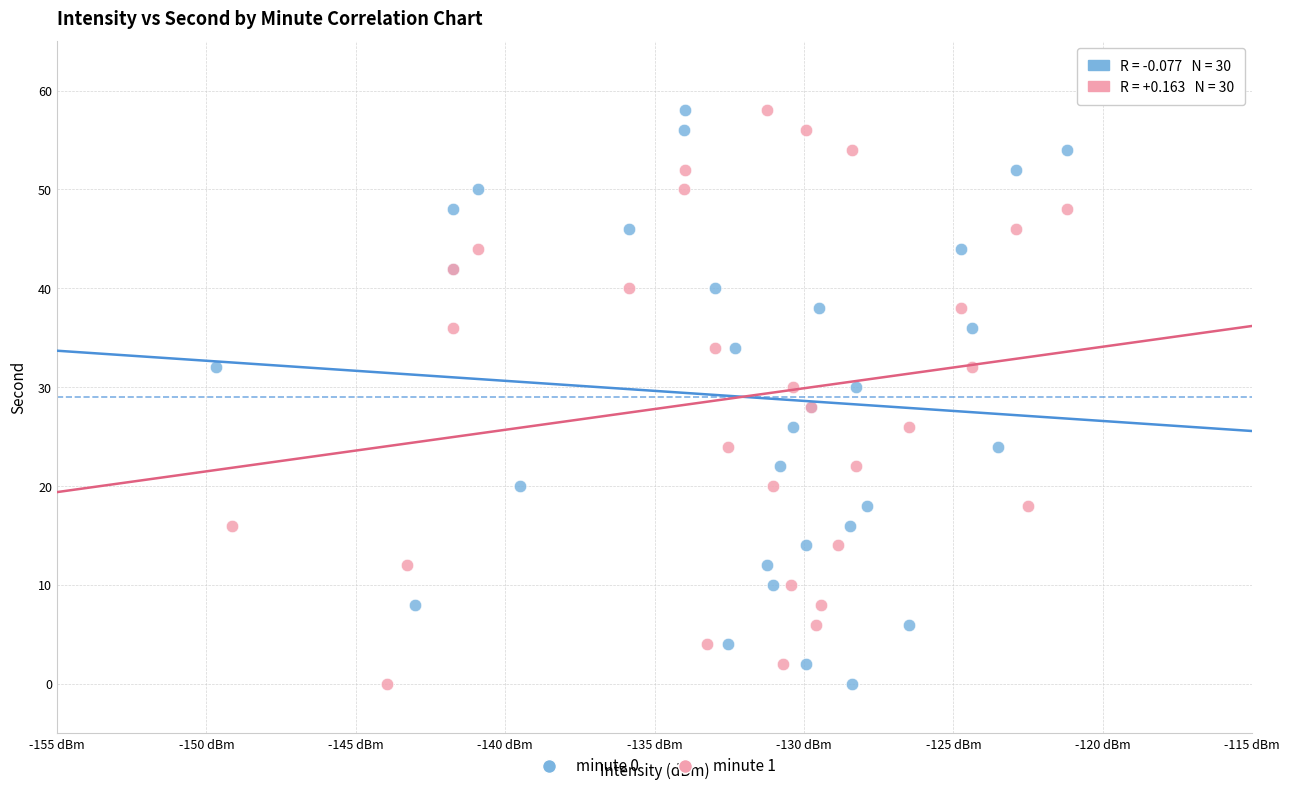

What are all the series names shown in the legend?

minute 0, minute 1